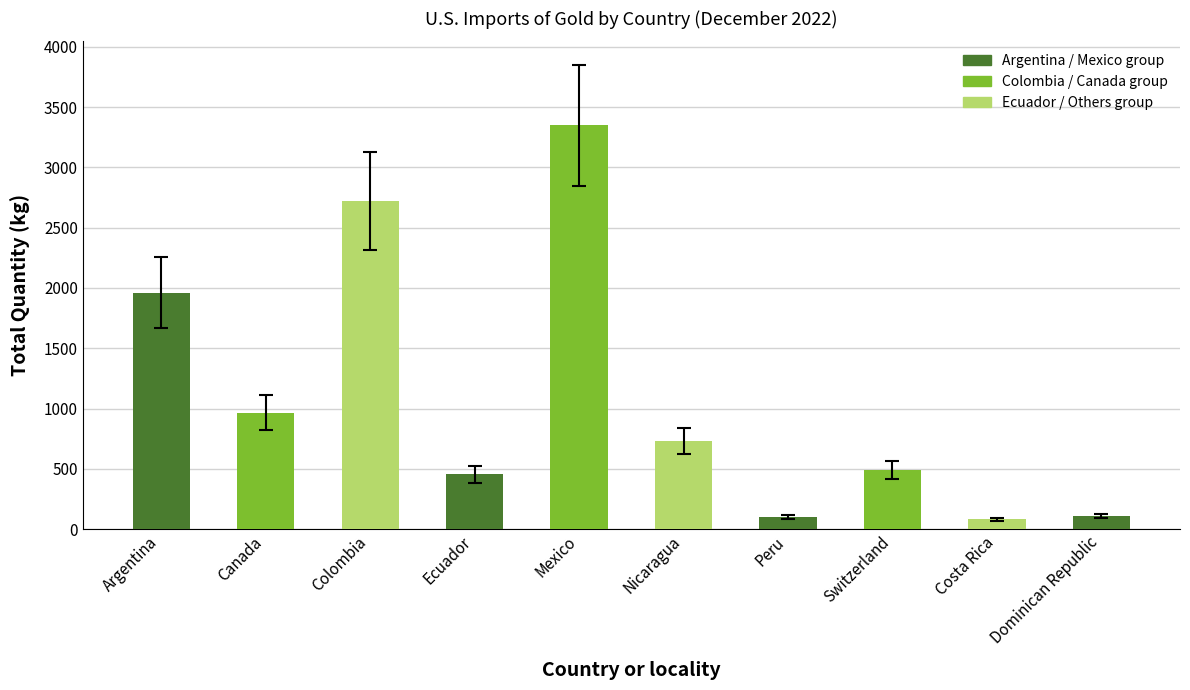

What is the sum of the values at Canada and Switzerland?

1456